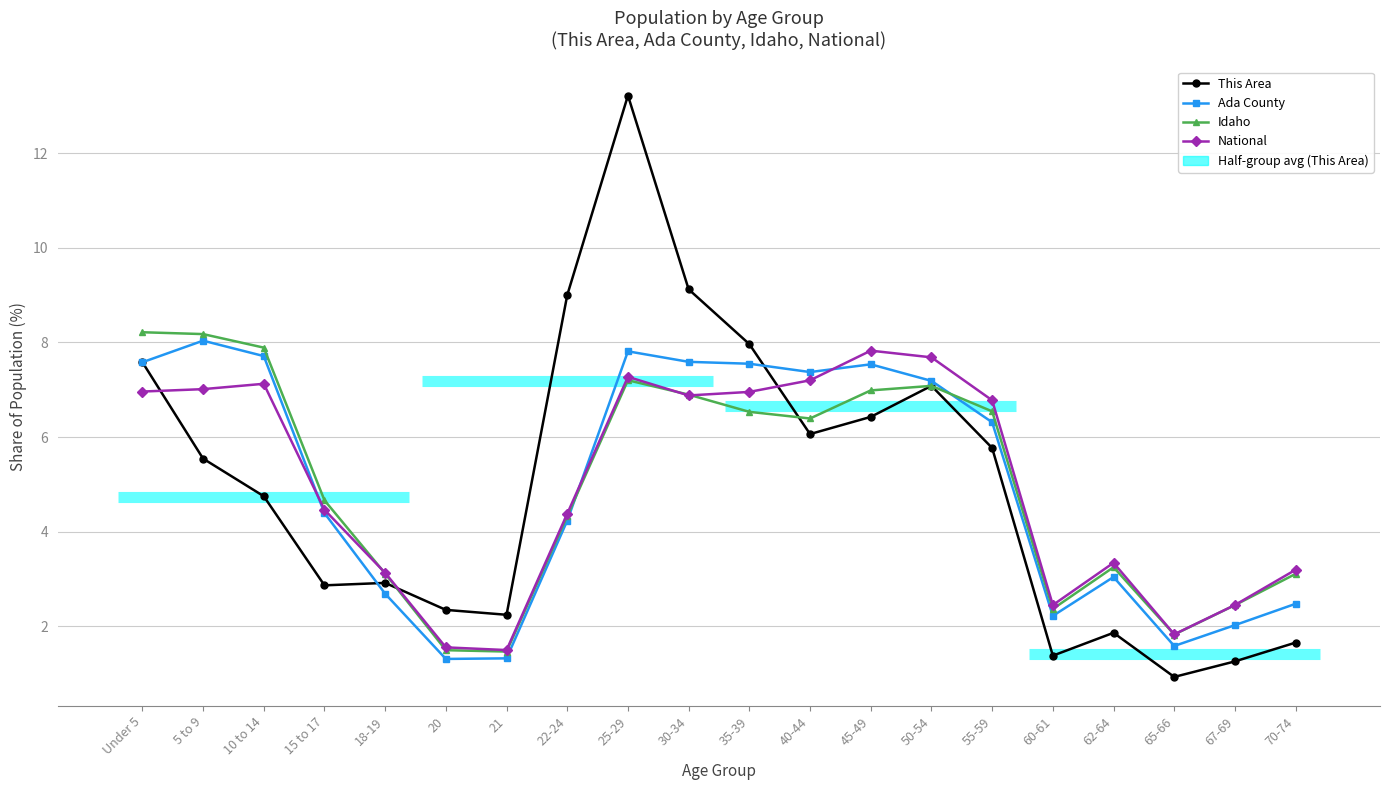

How many data points in Ada County are less than 6?

10